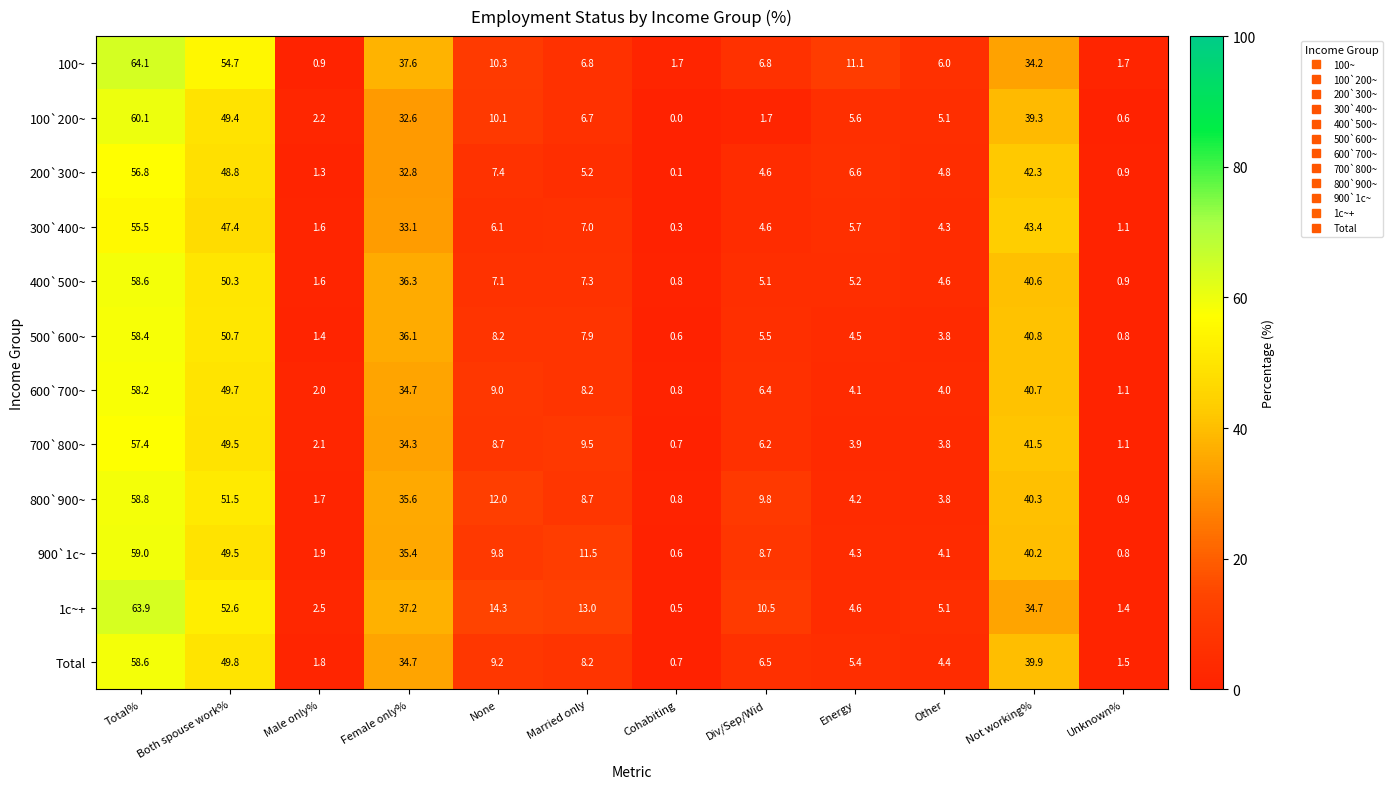

At which category is the sum across all series the highest?

Total%